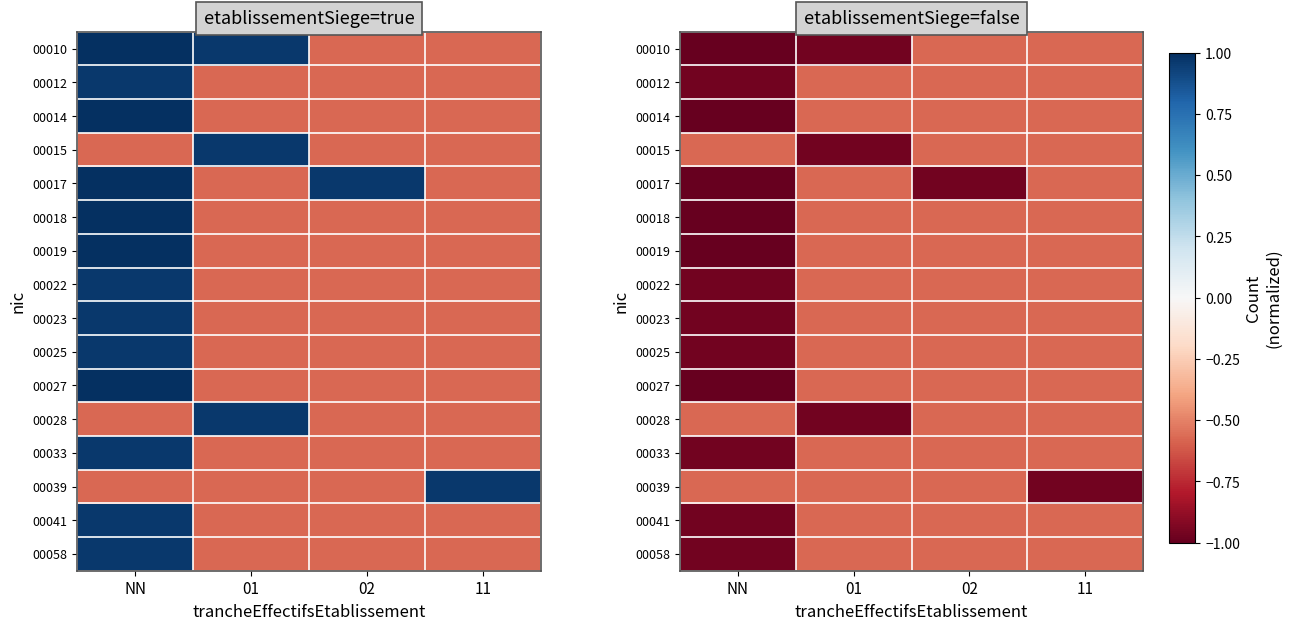

At 02, list the series in order from smallest to largest.

00017, 00010, 00012, 00014, 00015, 00018, 00019, 00022, 00023, 00025, 00027, 00028, 00033, 00039, 00041, 00058